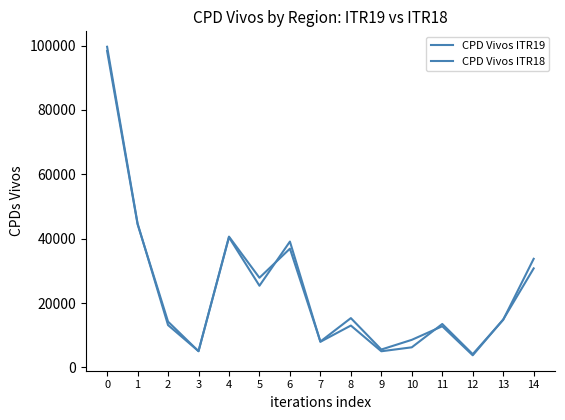

Does the chart display data point markers on the line(s)?

No